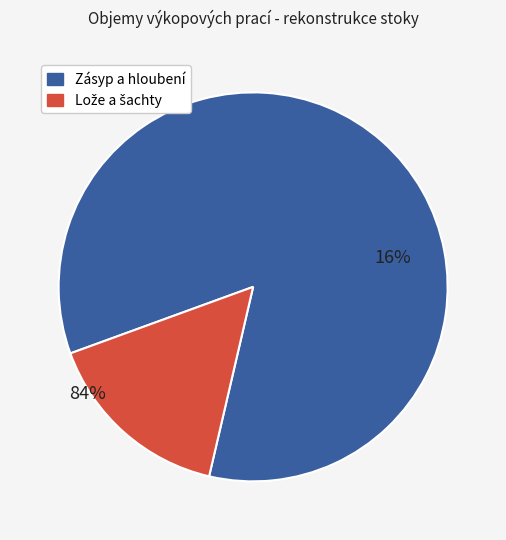

Does any single category account for the majority?

Yes